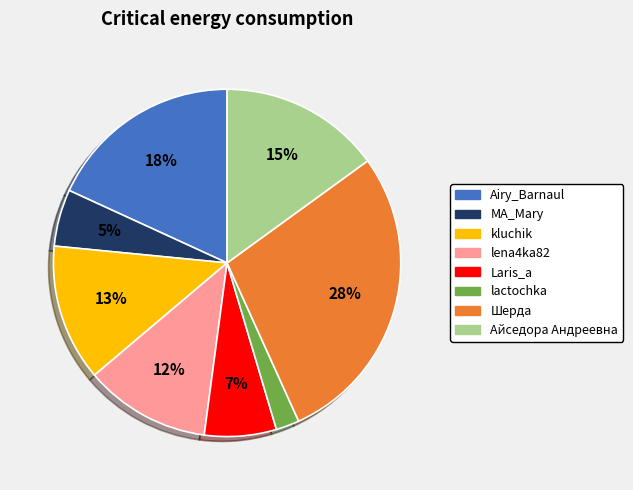

How many segments does this pie chart have?

8